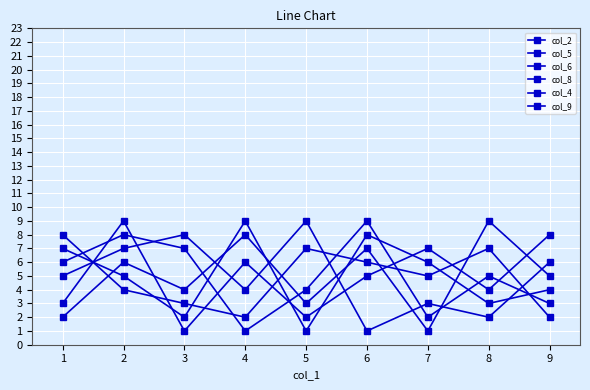

Rank the series at 6 from highest to lowest value.

col_2, col_9, col_6, col_8, col_5, col_4